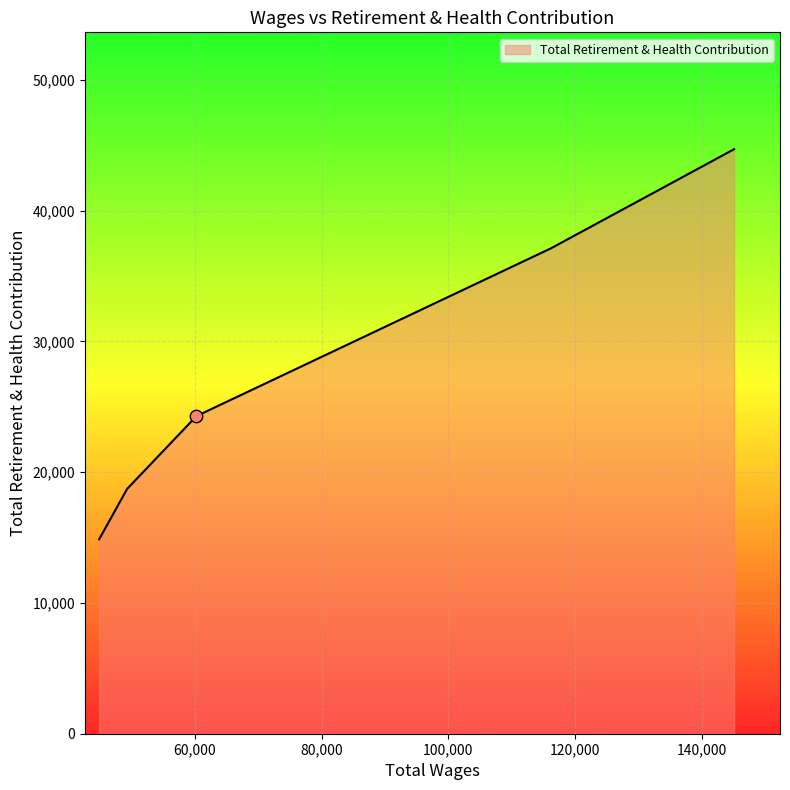

What is the maximum value shown in the chart?

44687